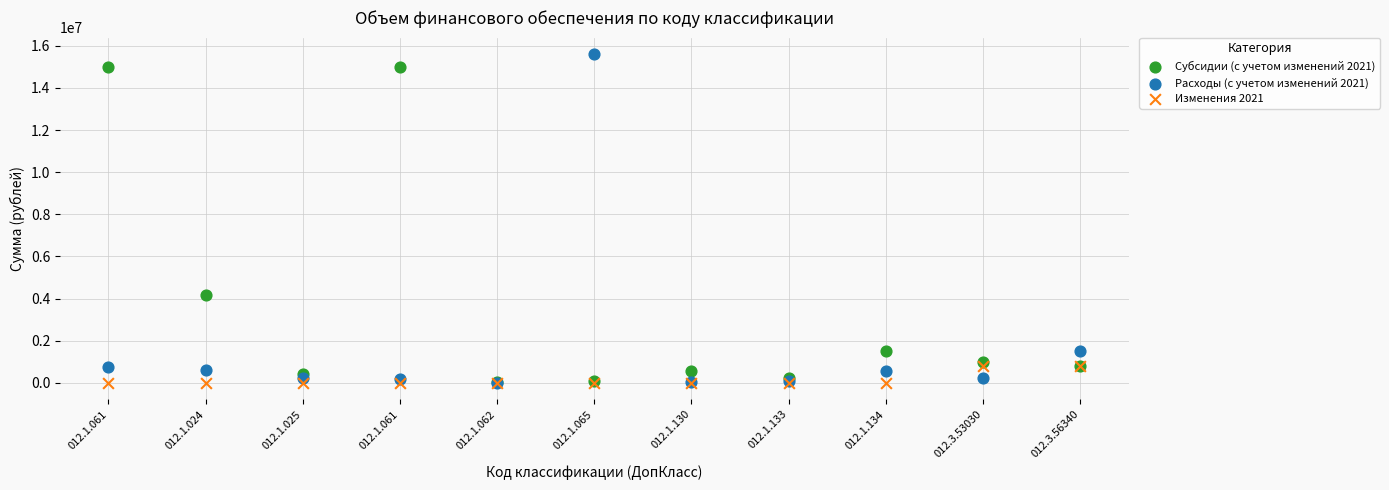

Across all series, what Y value is closest to 7803872?

4174320.0